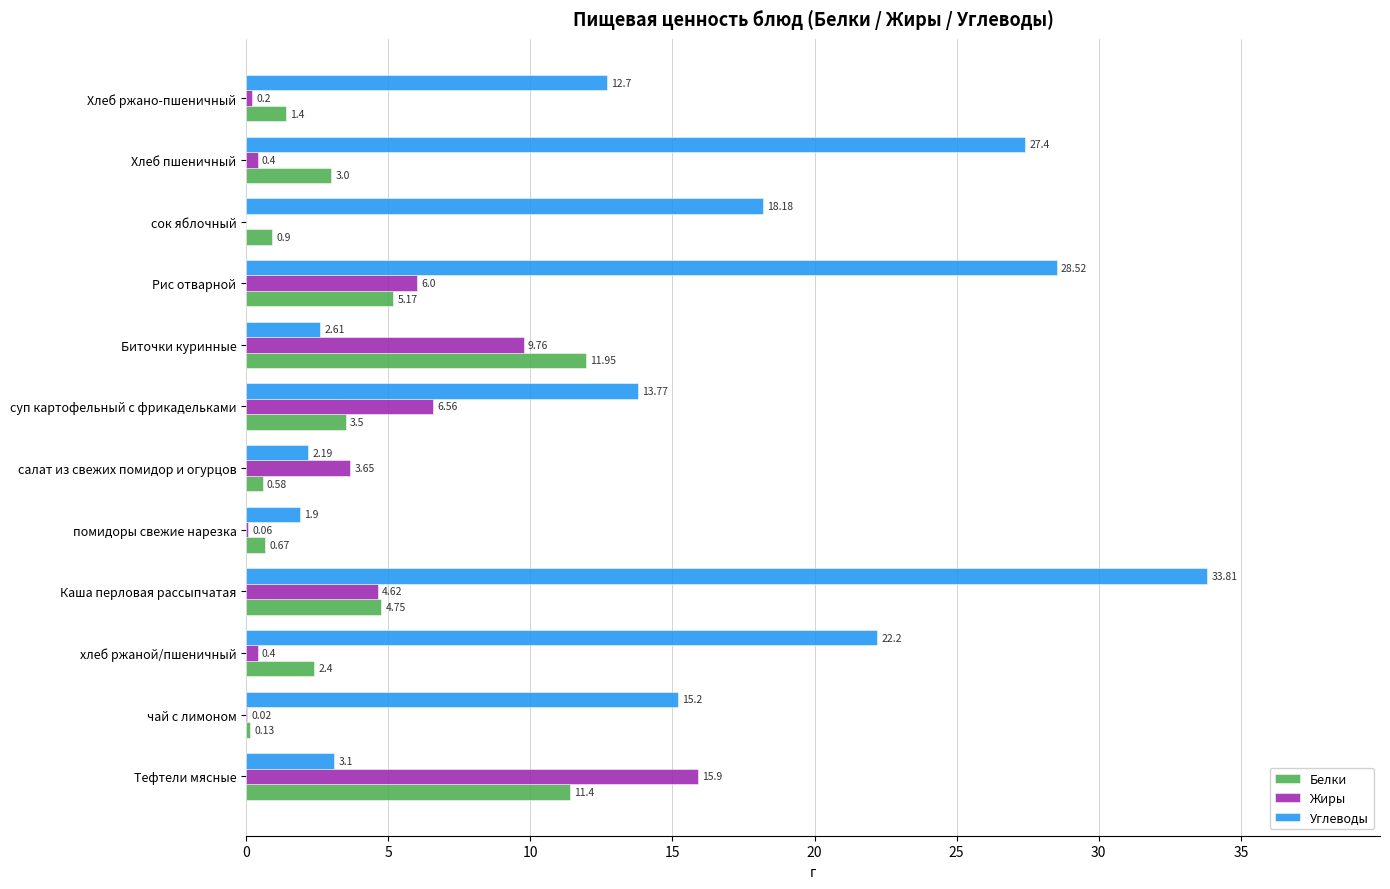

At which category does the chart reach its peak across all series?

Каша перловая рассыпчатая